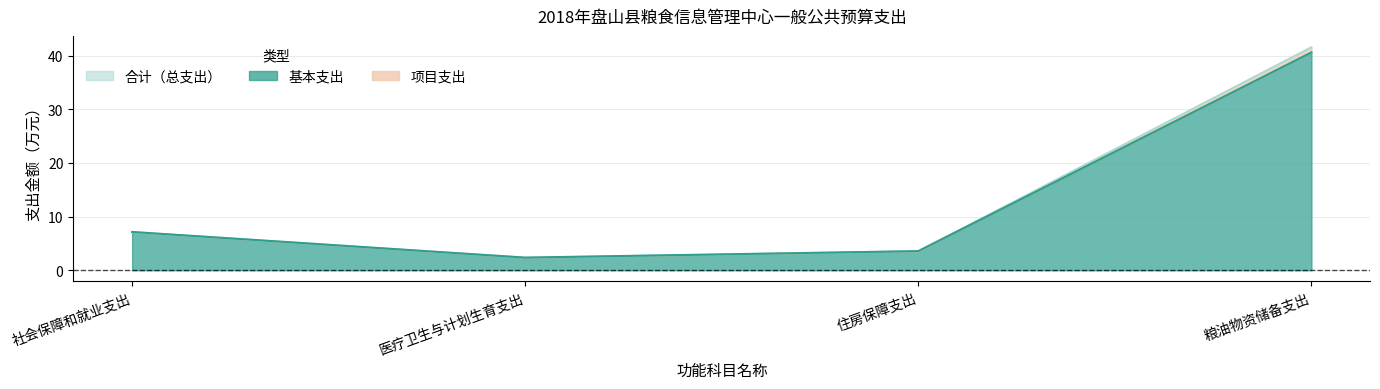

What is the label of the 2nd point from the left?

医疗卫生与计划生育支出